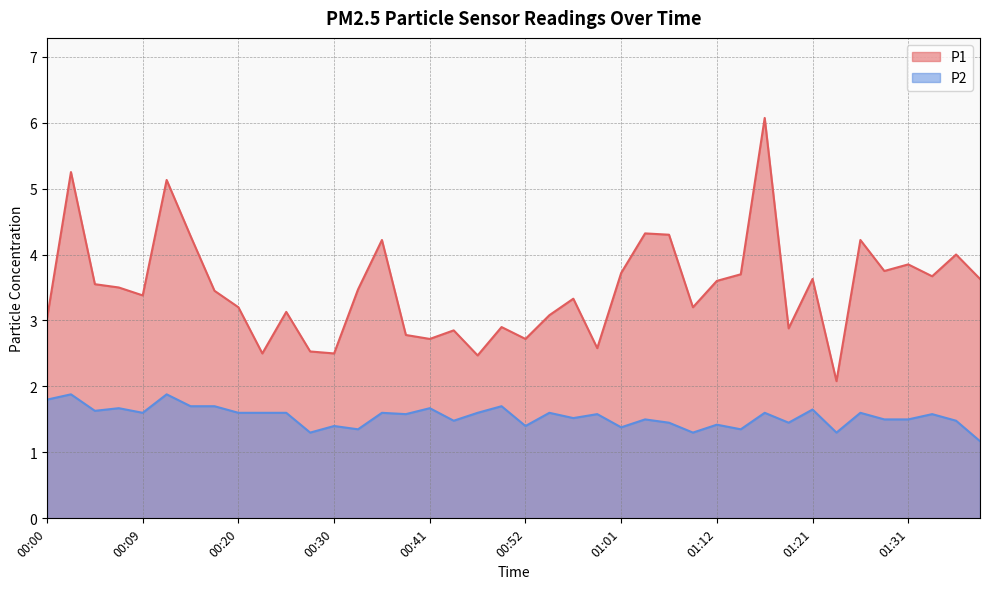

What are all the series names shown in the legend?

P1, P2